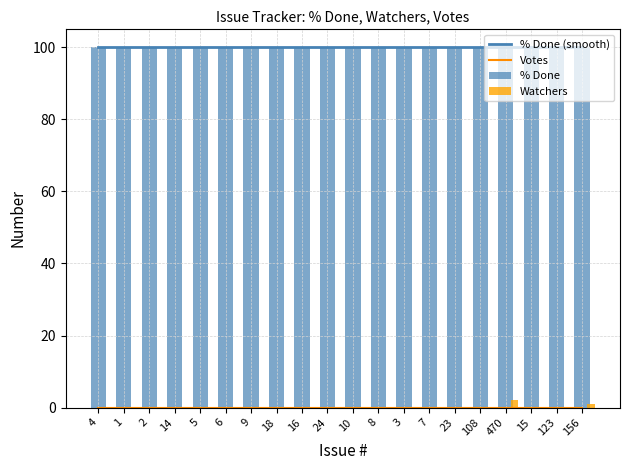

What is the minimum value for % Done (smooth)?

100